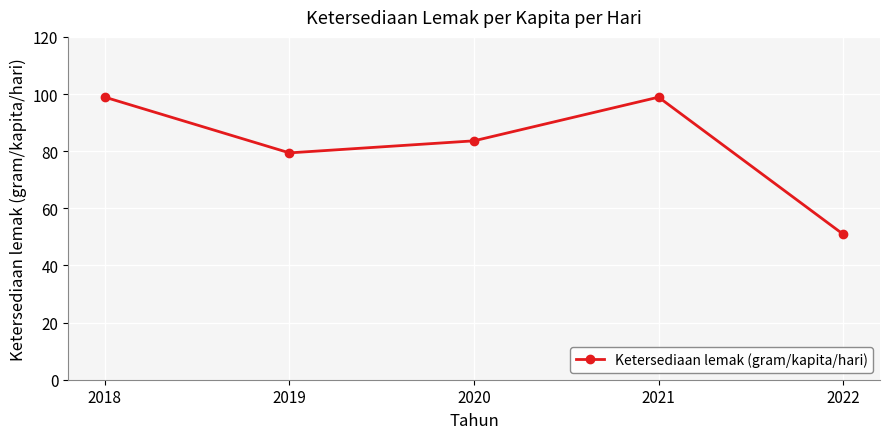

What is the difference between the maximum and minimum values?

48.0